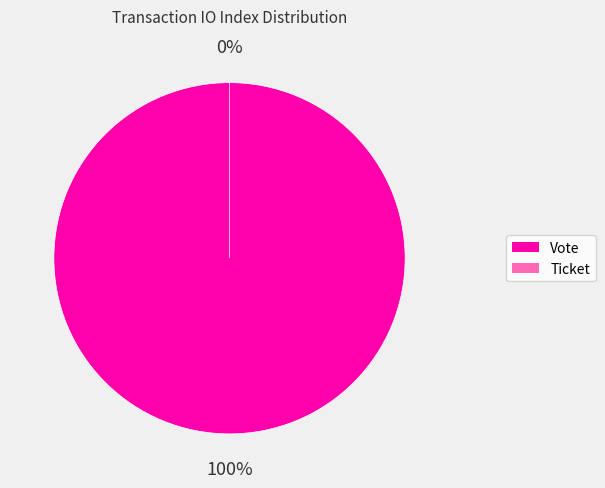

The Vote slice represents 89% of the pie. True or false?

False